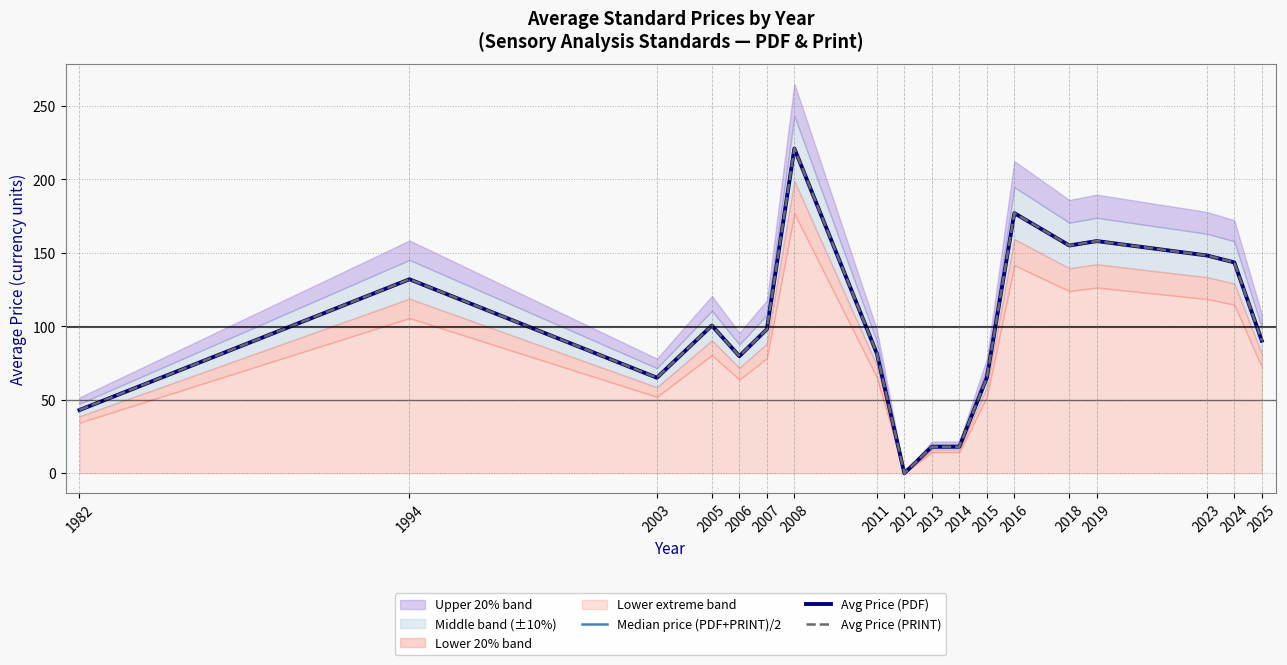

Between 2025 and 2005, which is larger?

2005